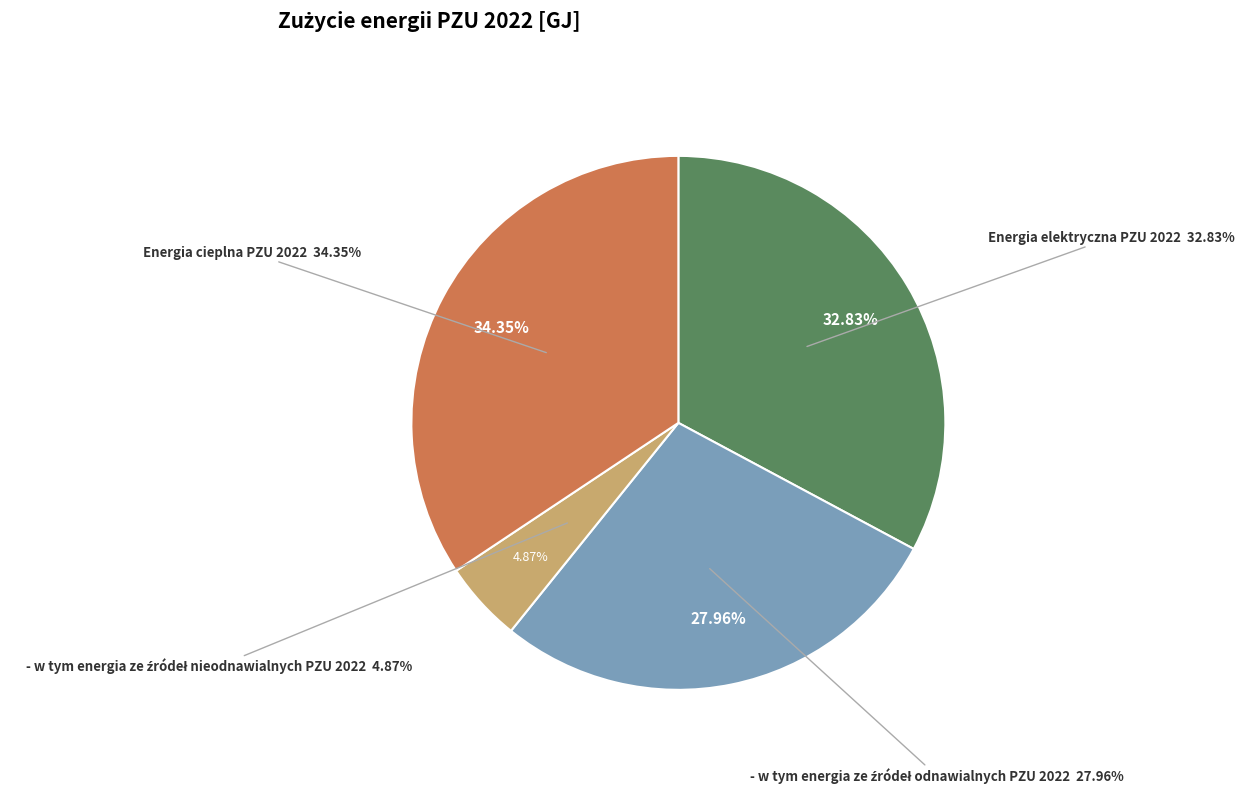

To the nearest percent, what is the difference between the largest and smallest slice percentages?

29%